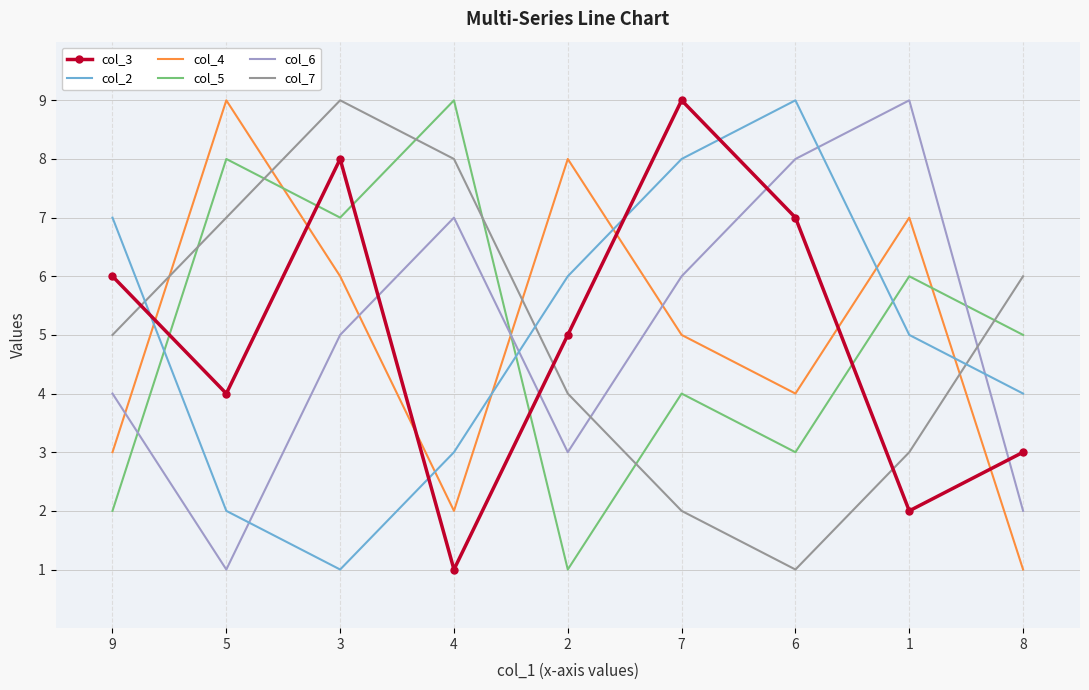

Between 5 and 7, which series saw the biggest shift?

col_2